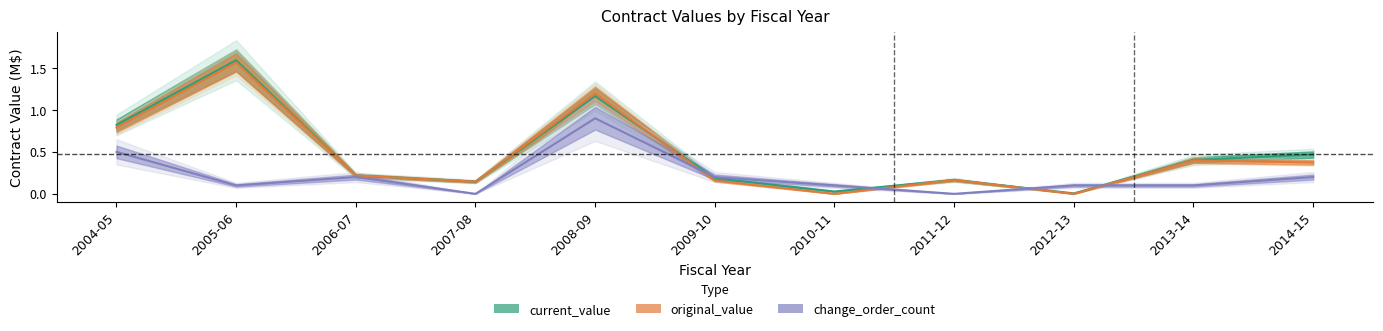

Reading right to left, extract all data points from this chart.

current_value: 0.5	0.4	0.0	0.2	0.0	0.2	1.2	0.1	0.2	1.6	0.8
original_value: 0.4	0.4	0.0	0.2	0.0	0.2	1.2	0.1	0.2	1.6	0.8
change_order_count: 0.2	0.1	0.1	0.0	0.1	0.2	0.9	0.0	0.2	0.1	0.5